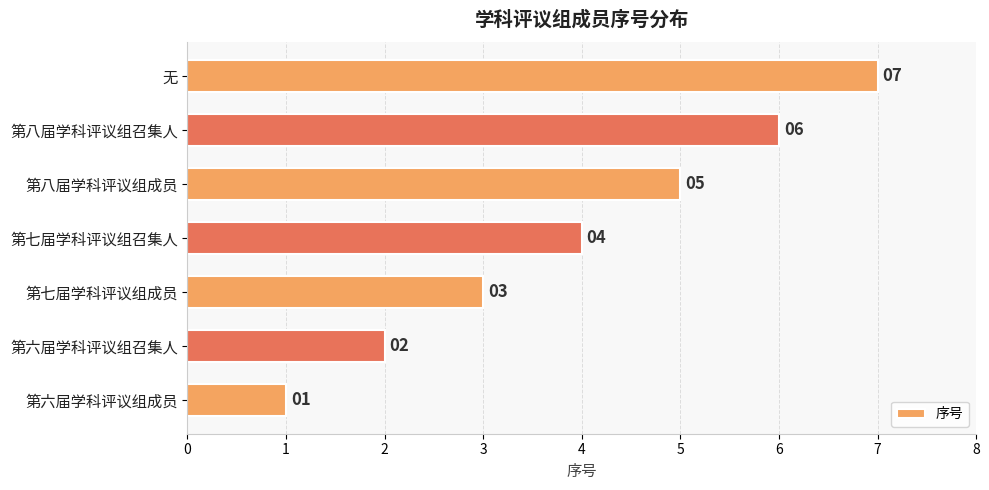

Are the bars grouped side by side (vs. stacked)?

No